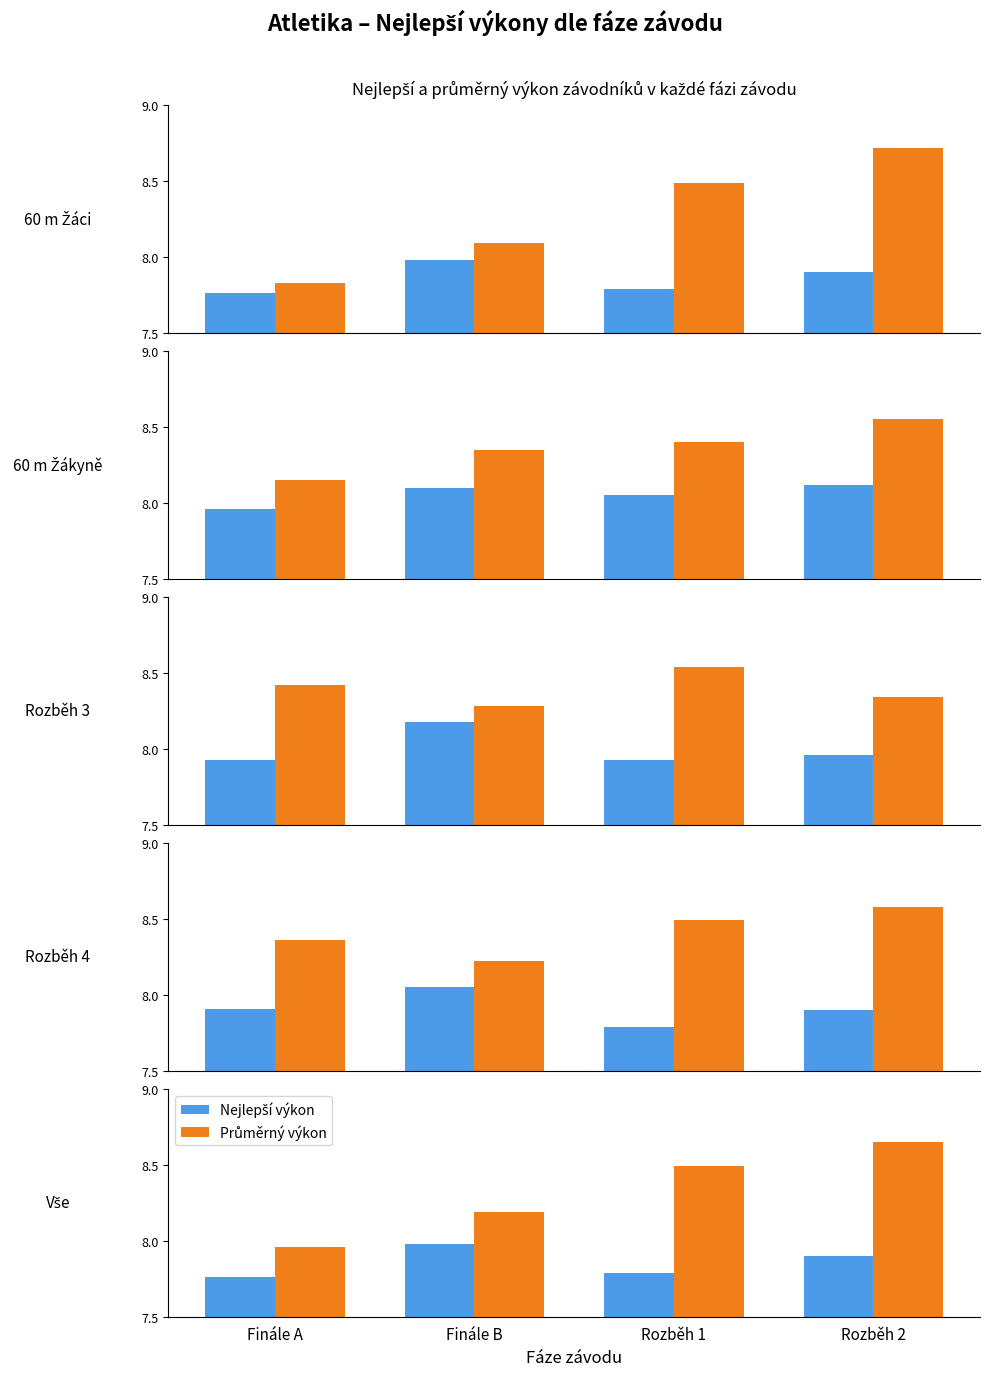

List the series in order of their peak value, lowest first.

Nejlepší výkon, Průměrný výkon